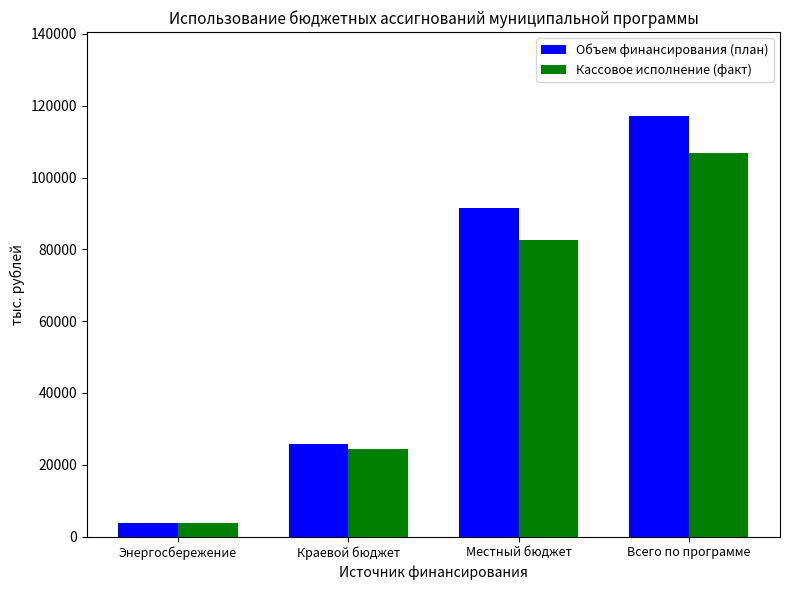

What is the difference between the Кассовое исполнение (факт) values at Краевой бюджет and Местный бюджет?

58187.3